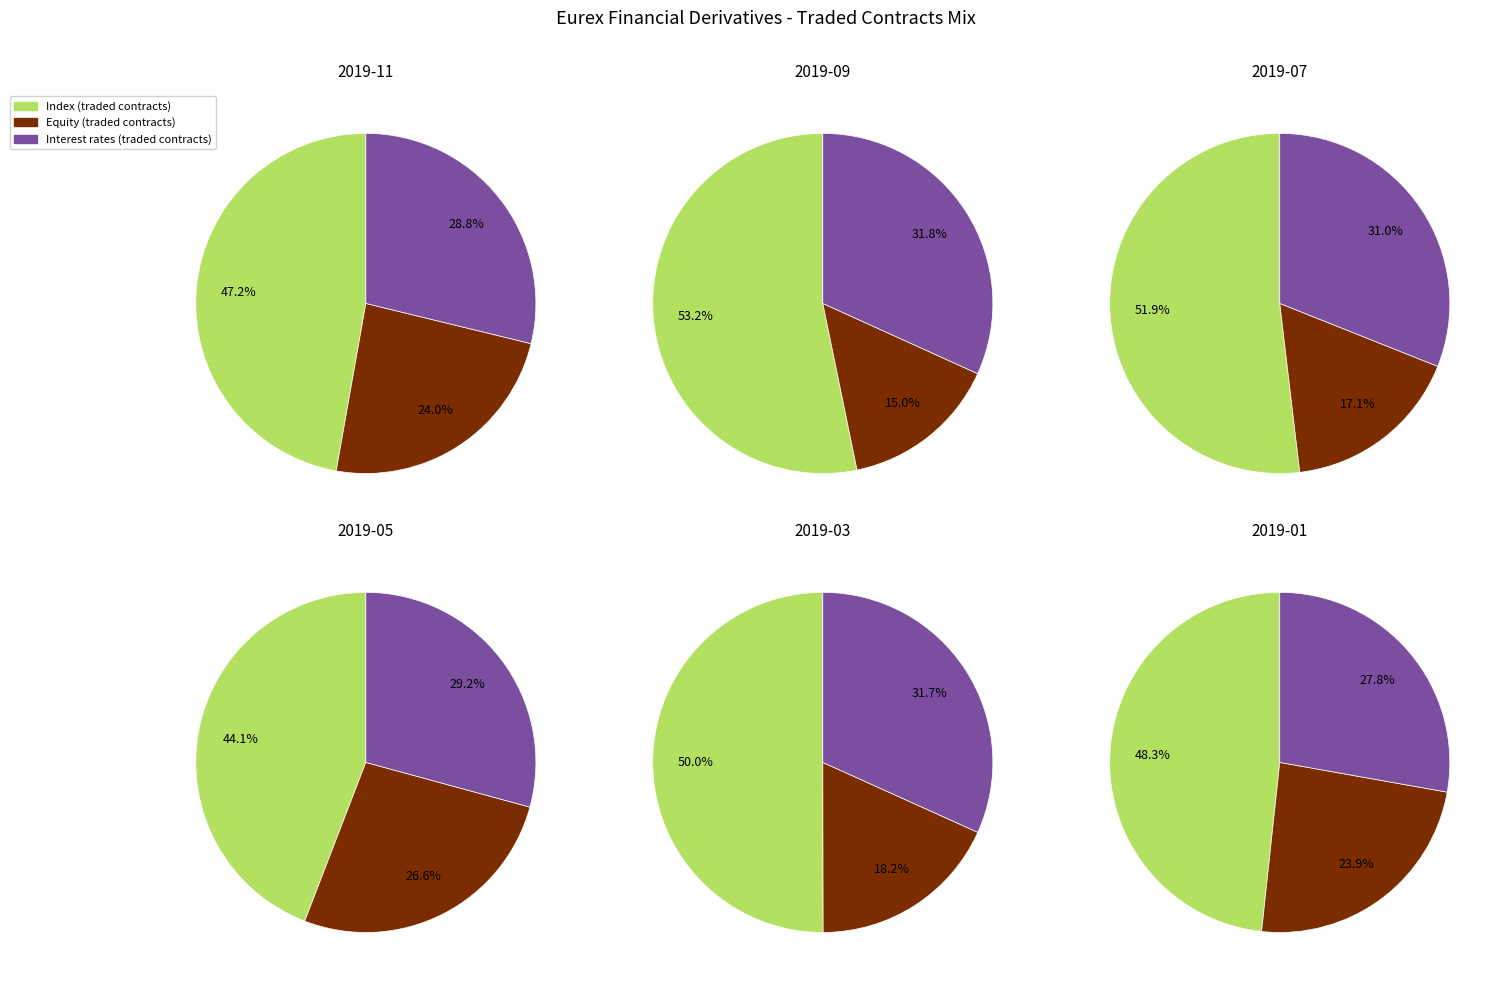

Is 2019-07 the majority of the pie?

No